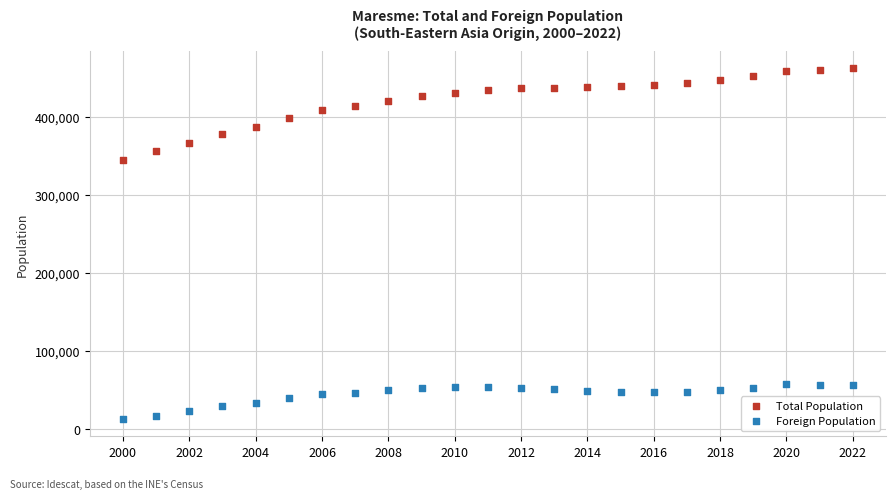

Across all data points, what is the range of X values (max minus min)?

22